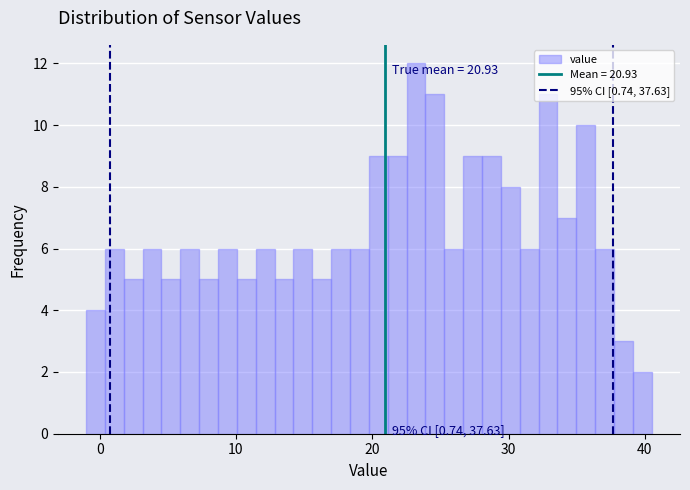

Around what value on the x-axis is the tallest bar? Give the approximate position of its centre, as read against the axis.

23